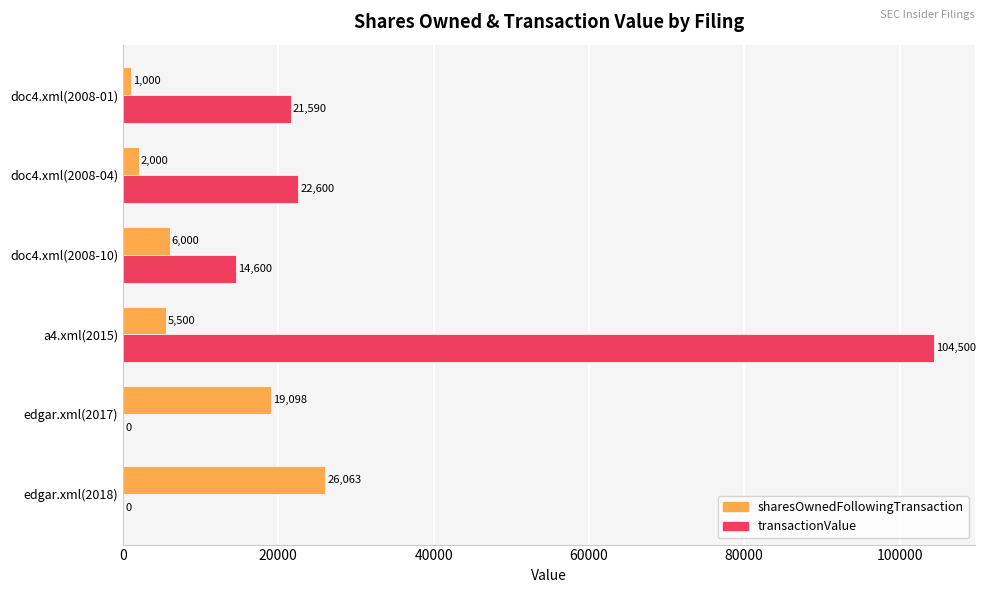

How many categories are shown in the chart?

6